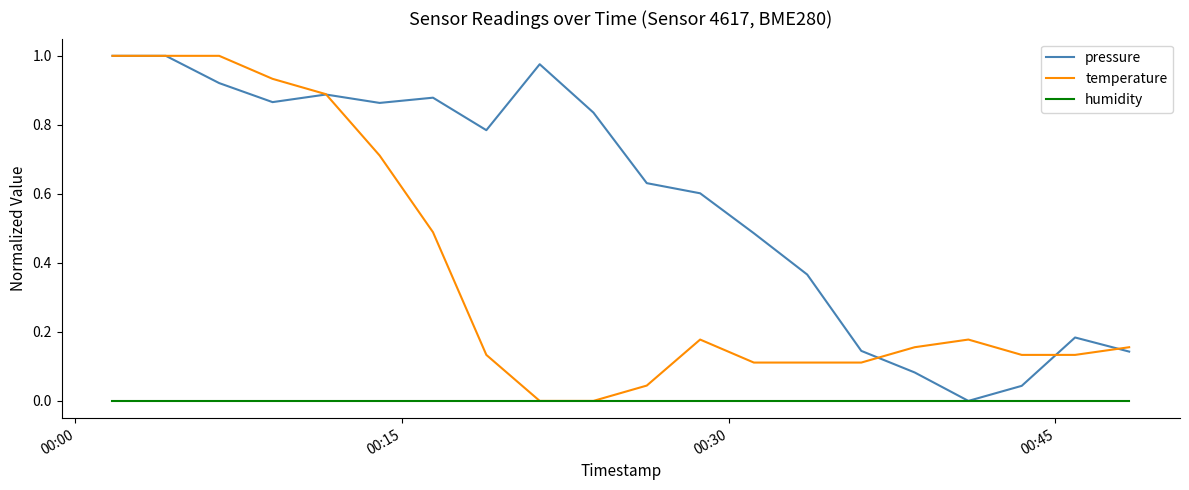

List the series in order of their overall mean, lowest first.

humidity, temperature, pressure